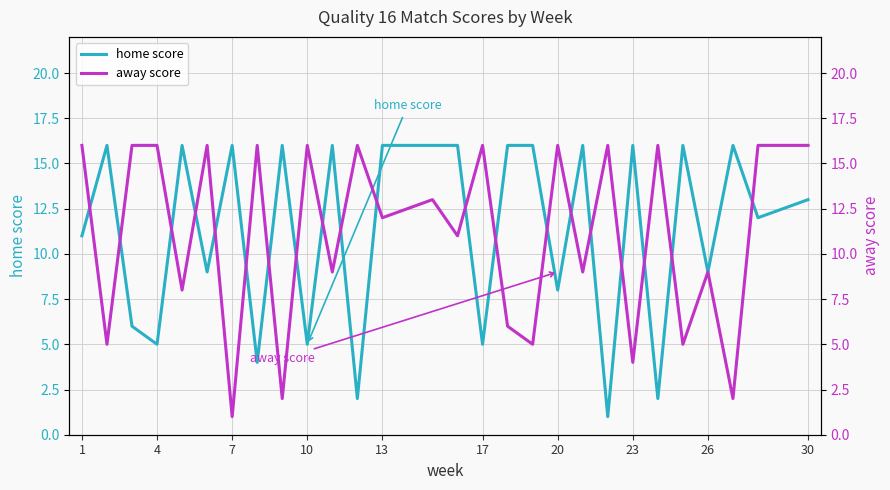

The home score series shows 7 at 7. True or false?

False